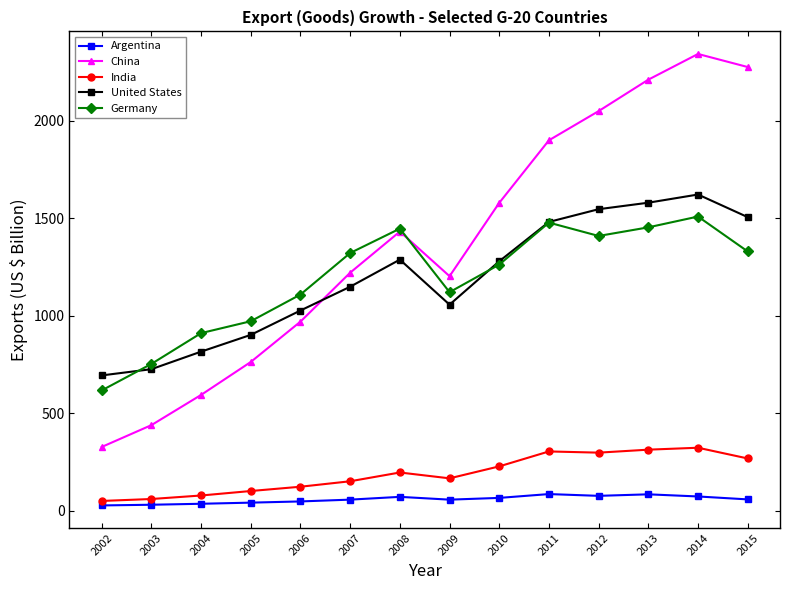

What value does the Germany series have at 2007?

1321.0